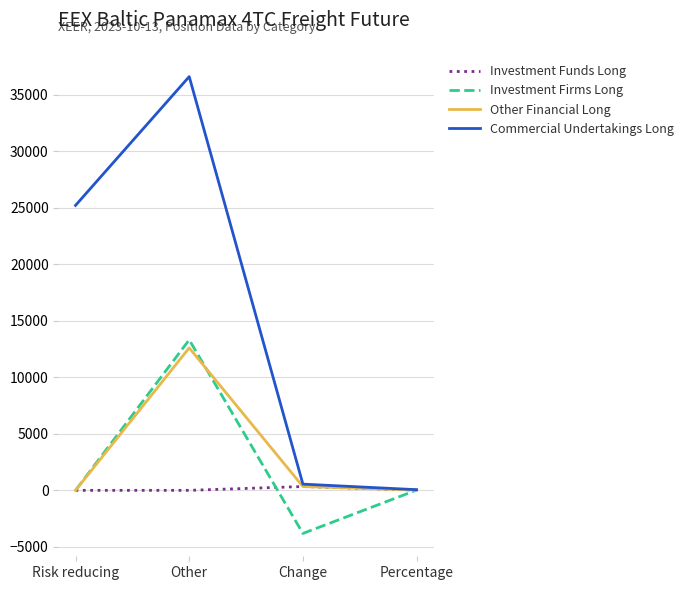

Which series has the largest total across all categories?

Commercial Undertakings Long